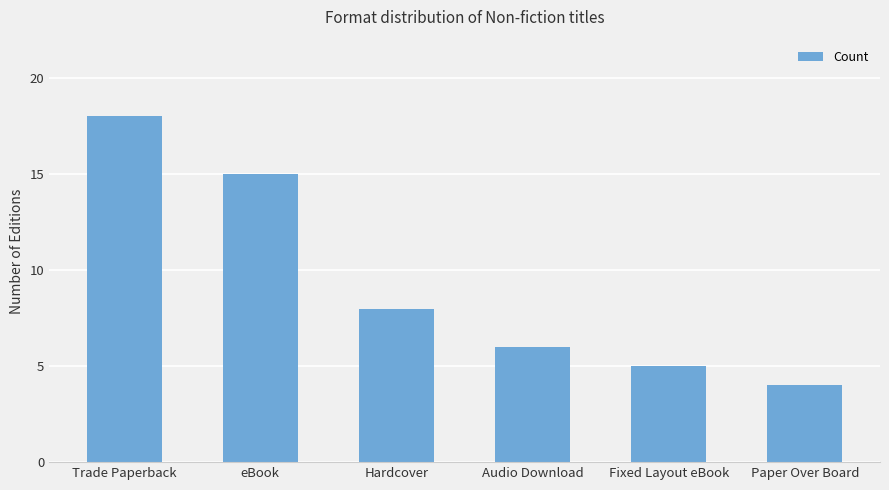

What is the difference between the maximum and minimum values?

14